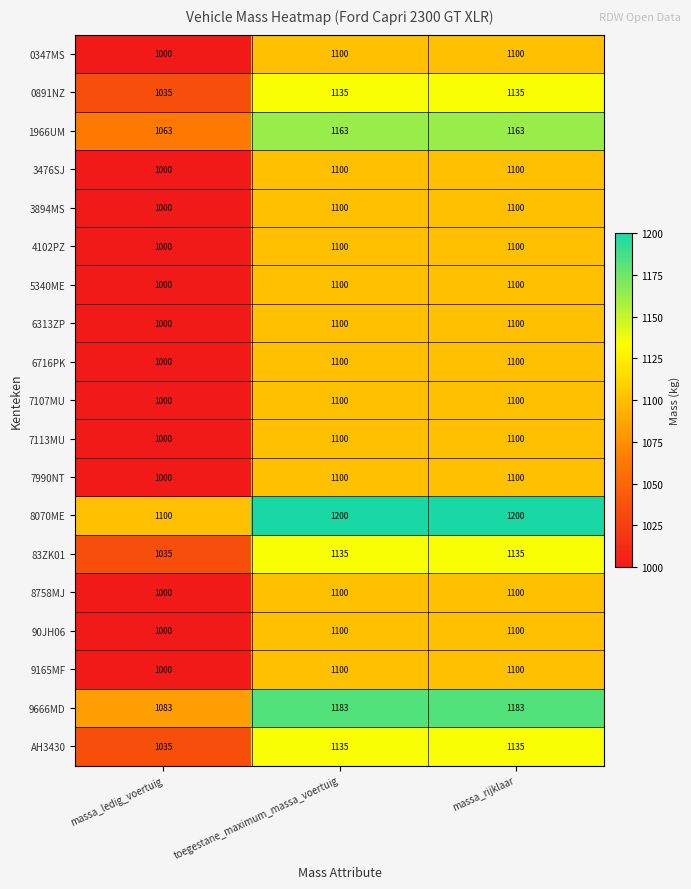

Is it true that 8070ME equals 1200 at massa_rijklaar?

True